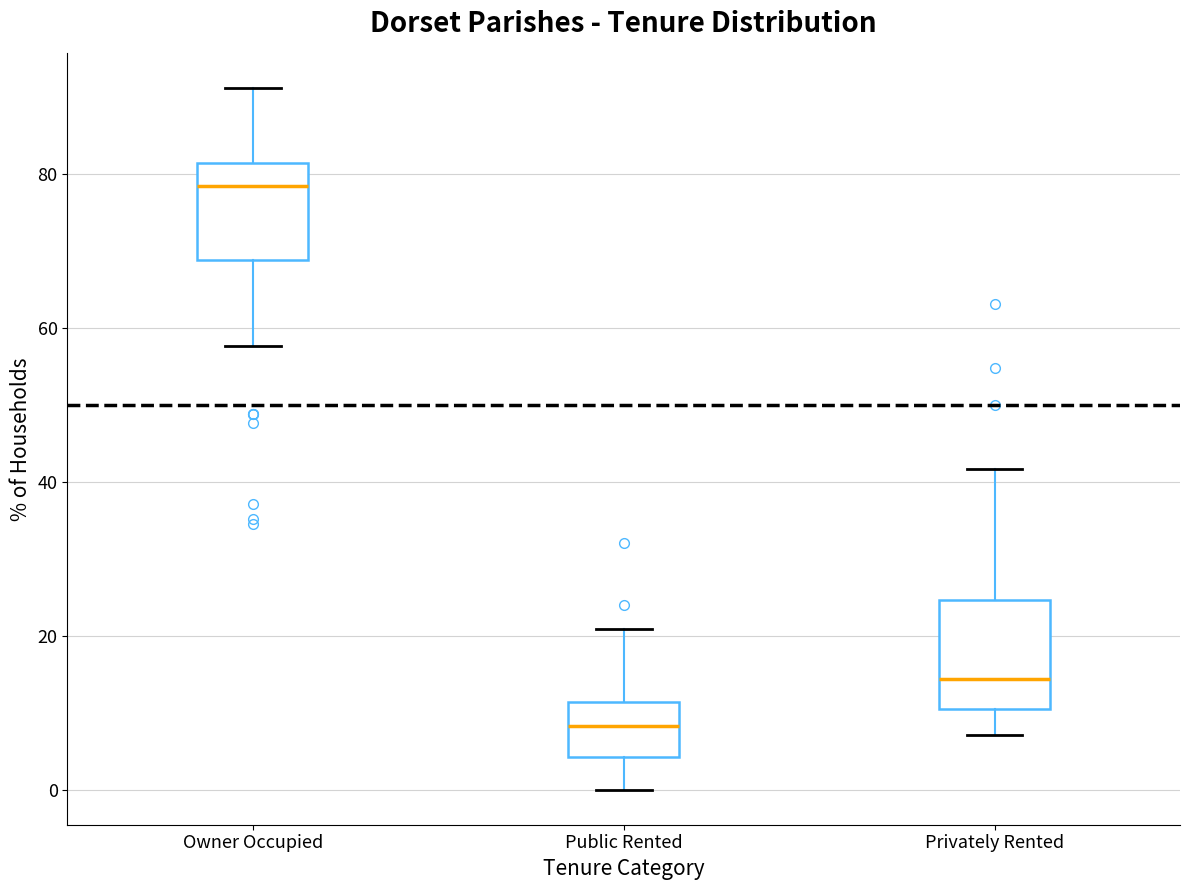

Where does the upper whisker of the box for Owner Occupied end on the y-axis? The values are not printed on the chart, so give them approximately, as read against the axis.

92